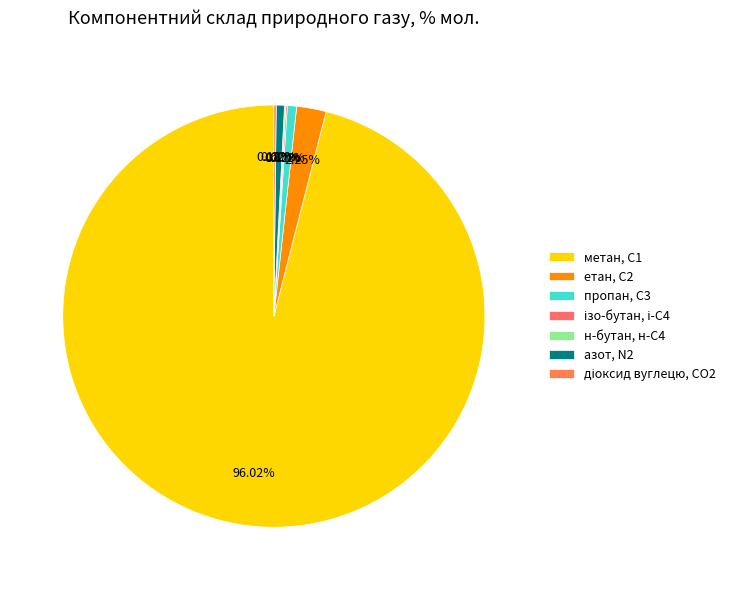

What is the smallest slice in the pie chart?

н-бутан, н-С4